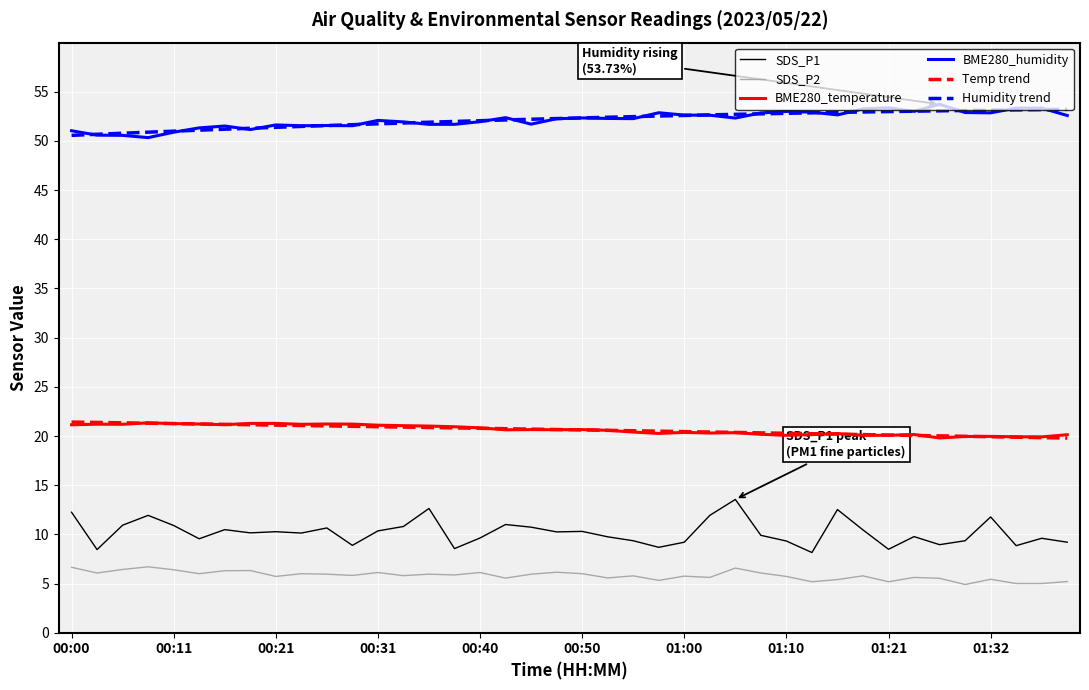

What is the minimum value shown in the chart?

4.9